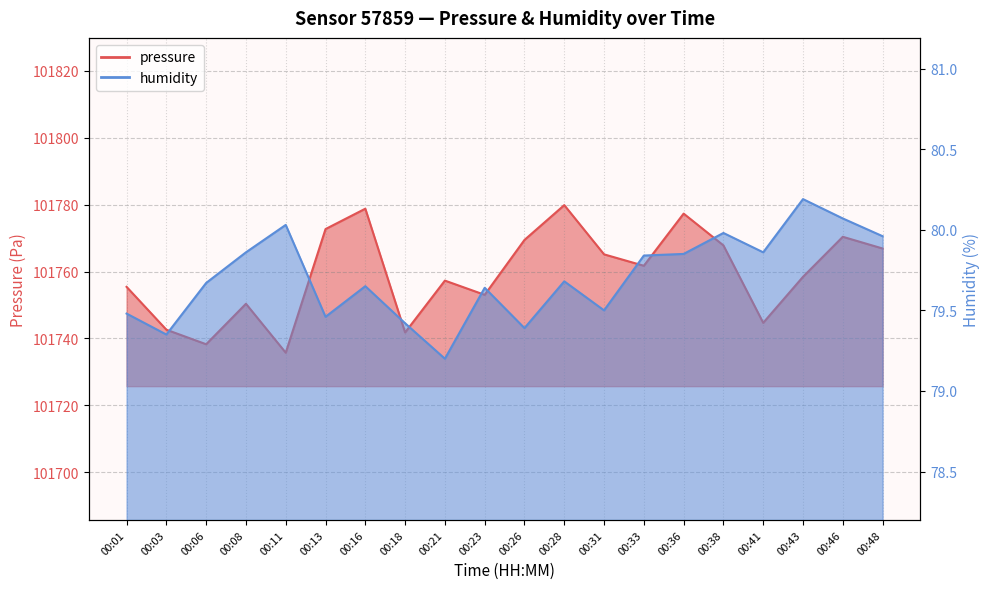

Which series has the largest range (max minus min)?

pressure